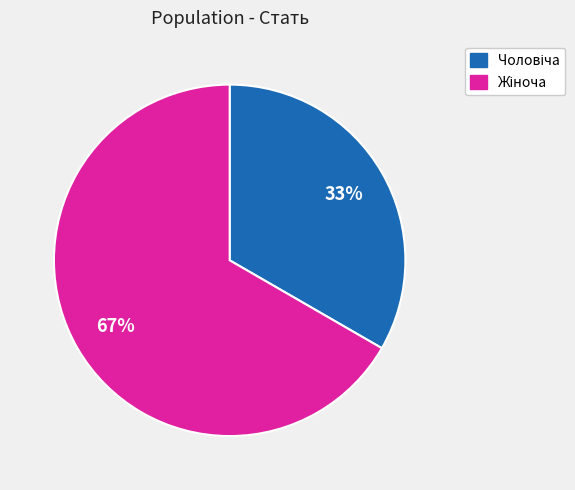

Does any single category account for the majority?

Yes